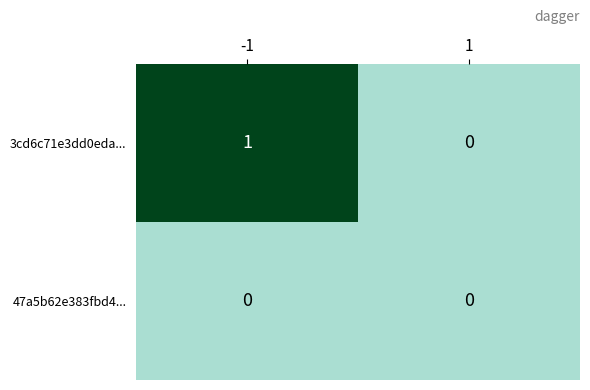

What is the difference between the highest and lowest values at -1?

1